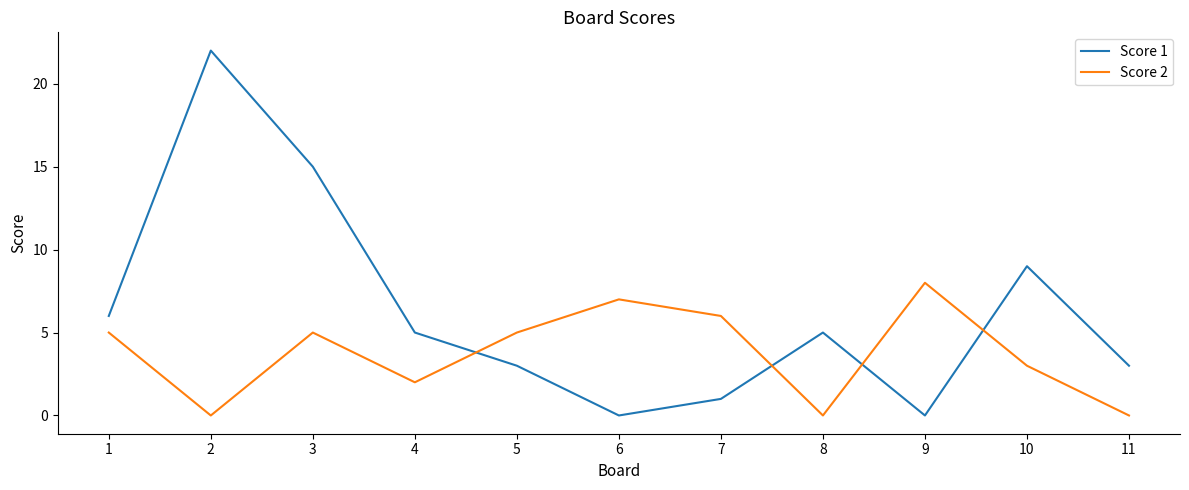

Which series has the widest spread of values?

Score 1